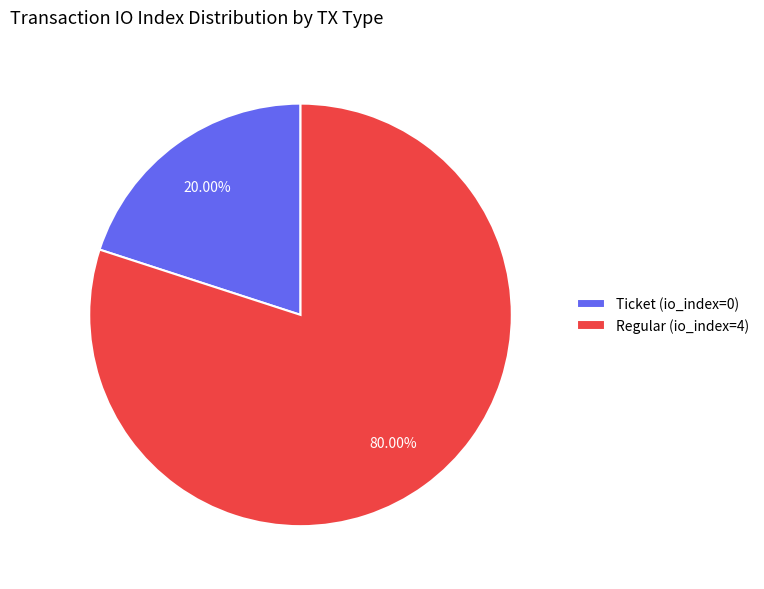

Rank the categories by value from lowest to highest.

Ticket (io_index=0), Regular (io_index=4)